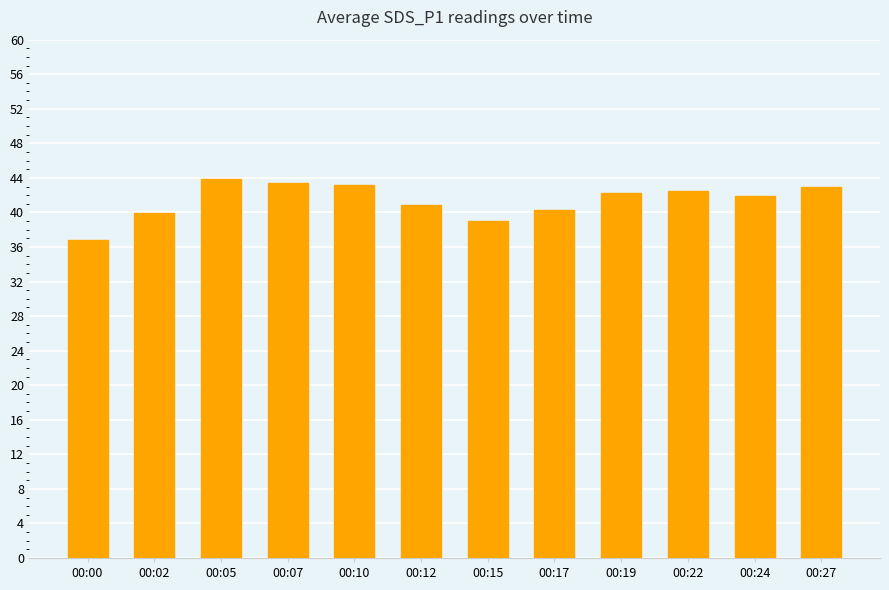

What is the minimum value shown in the chart?

36.8